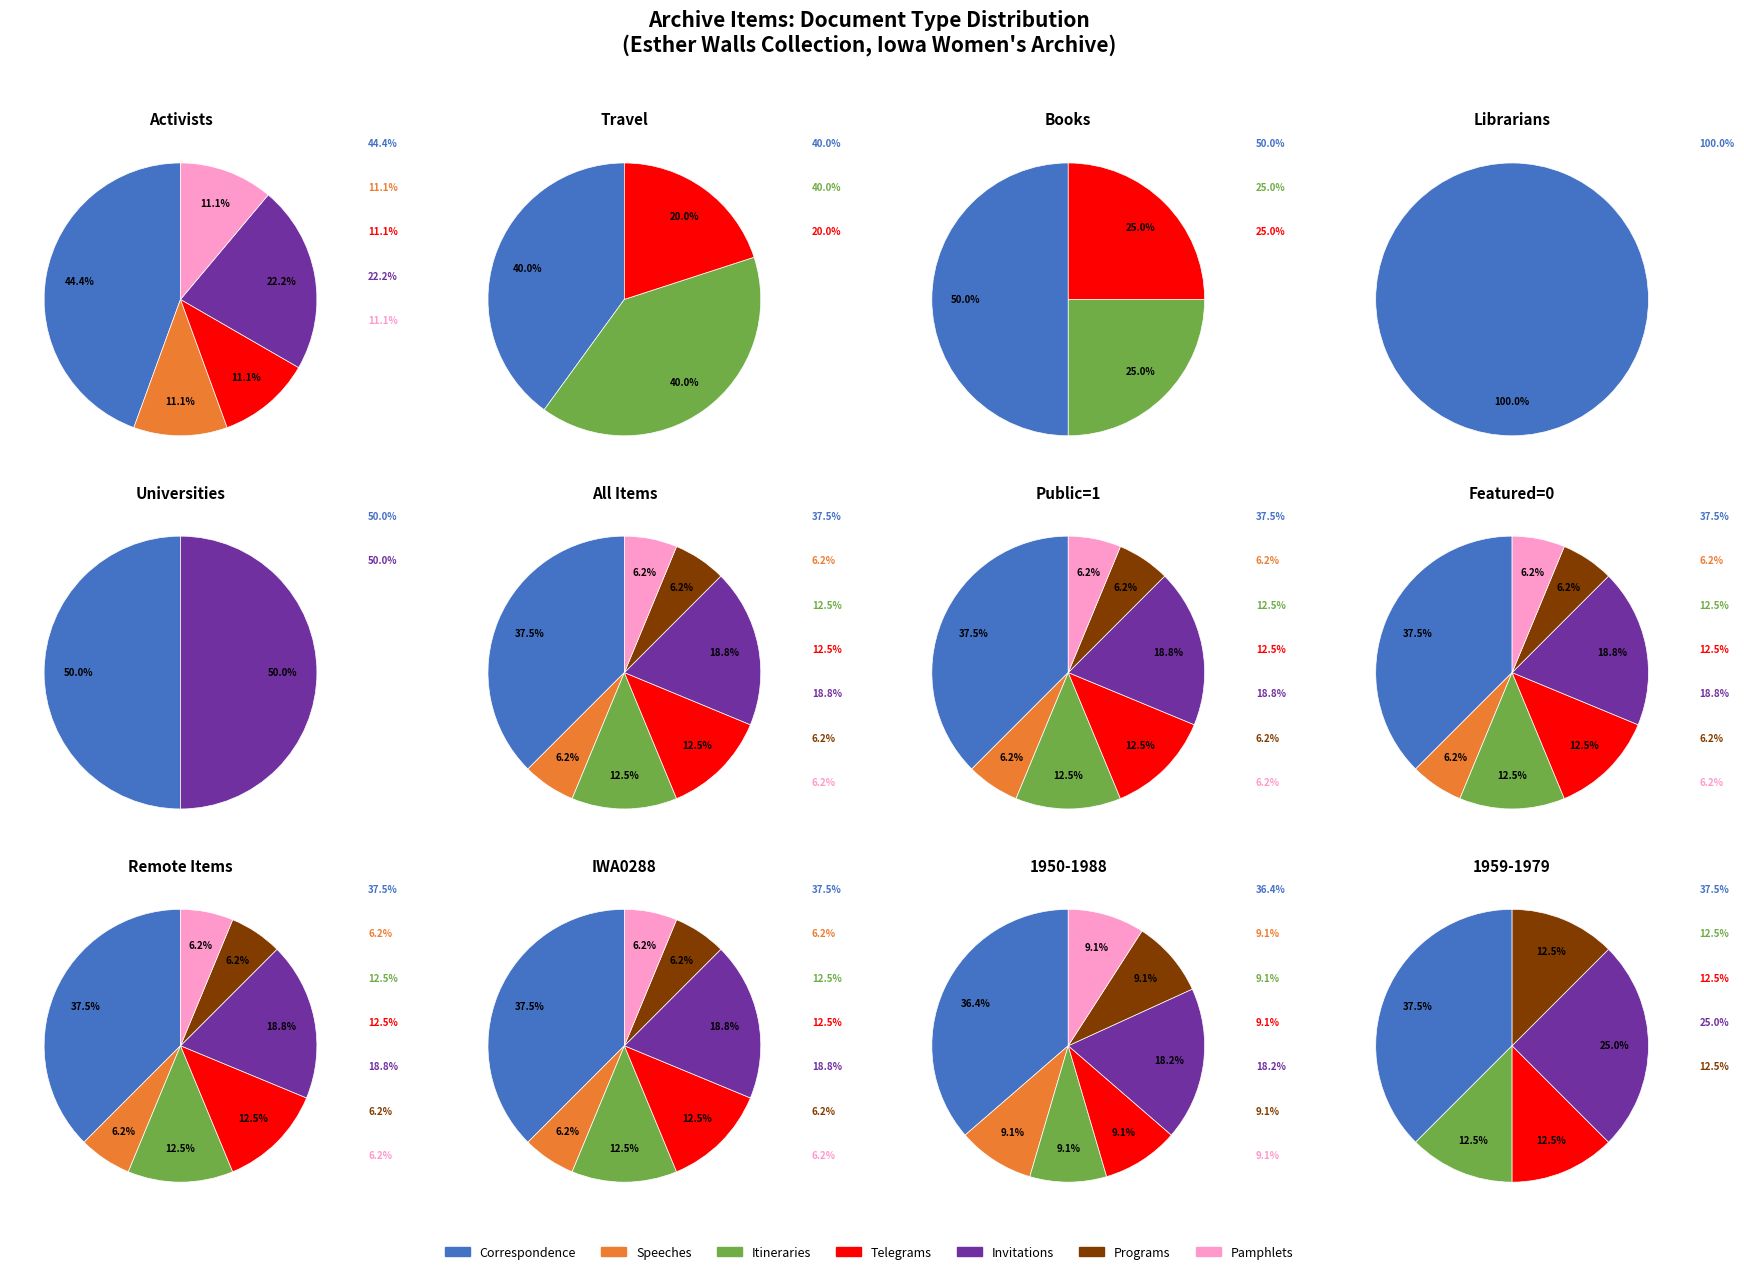

What is the smallest slice in the pie chart?

Speeches